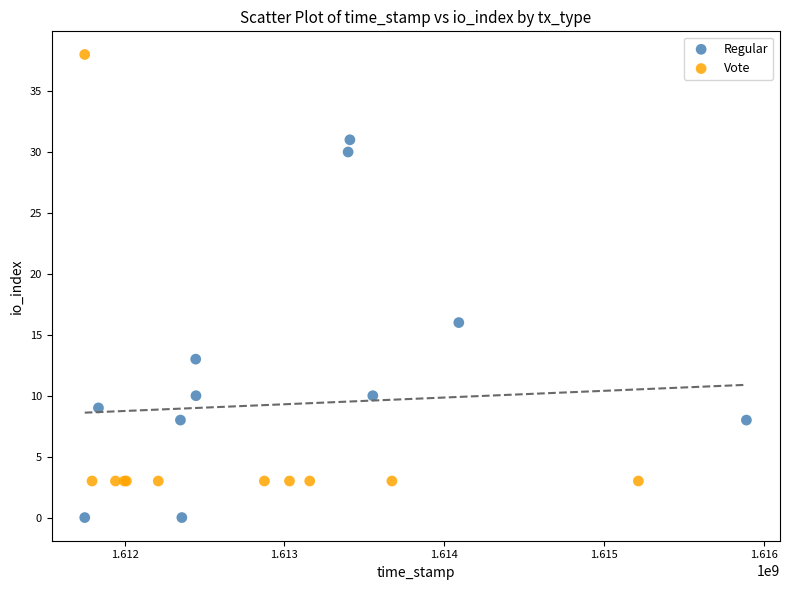

What are all the series names shown in the legend?

Regular, Vote